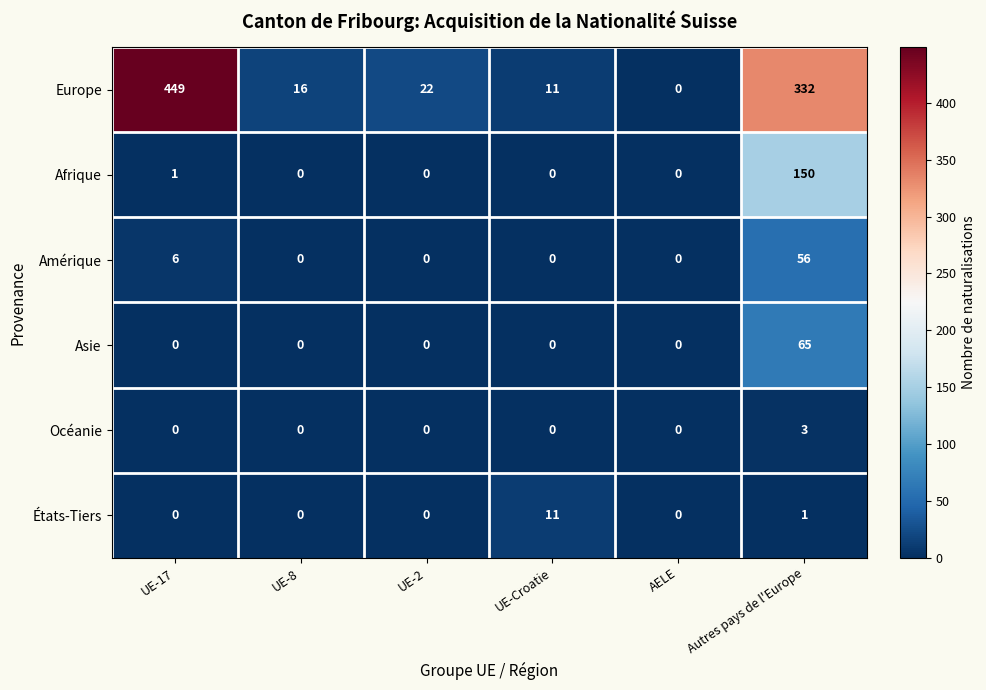

True or false: Europe has a value of 95 at UE-17.

False